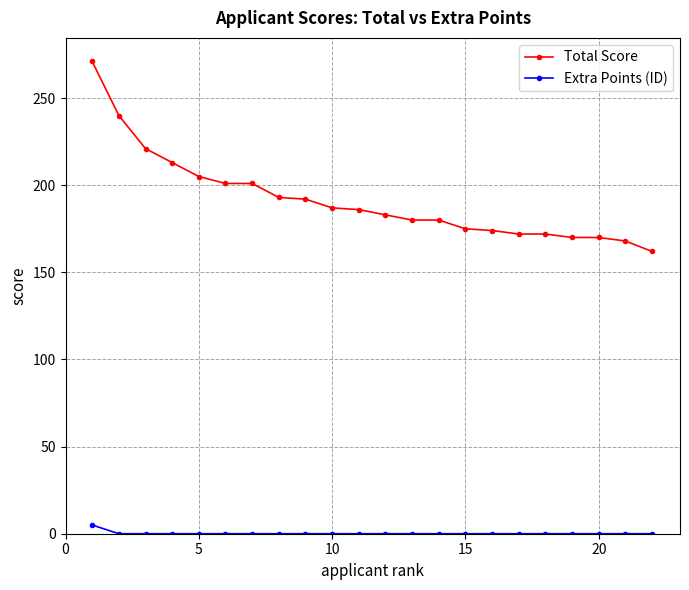

What is the sum of all Extra Points (ID) values?

5